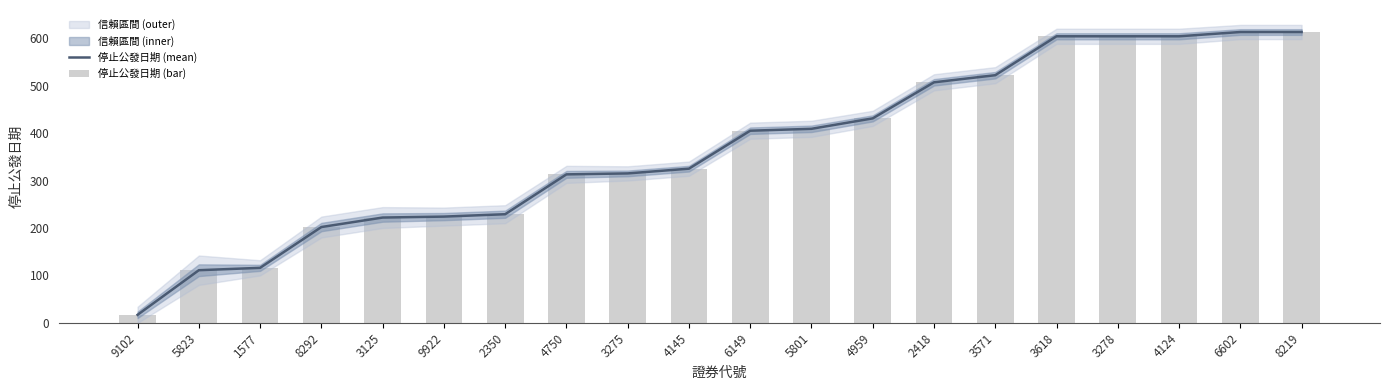

What is the total value across all series at 8292?

404